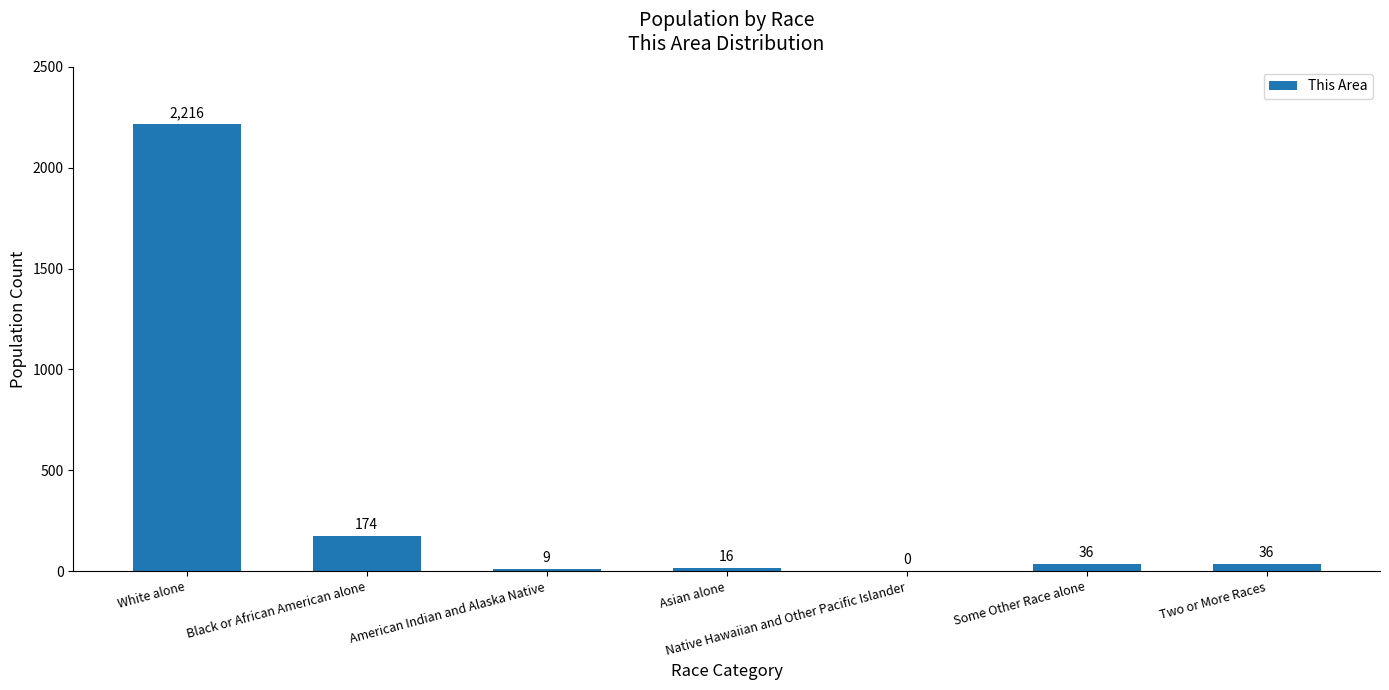

What is the sum of all values?

2487